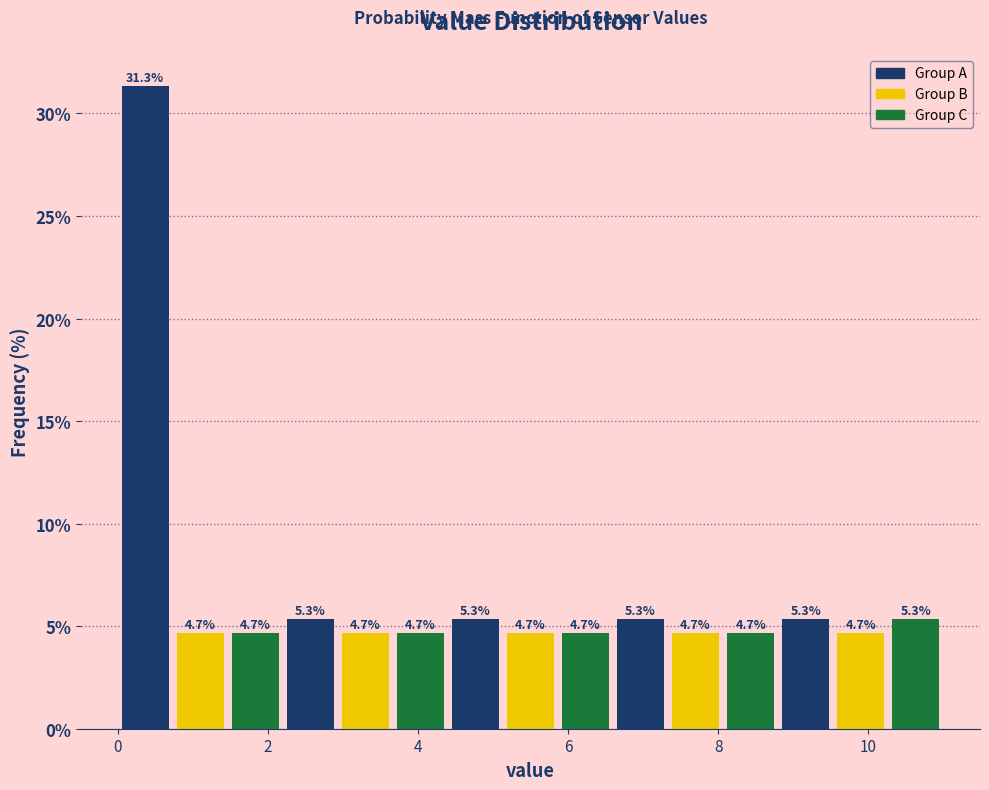

Read against the x-axis, roughly where is the centre of the tallest bar?

0.4